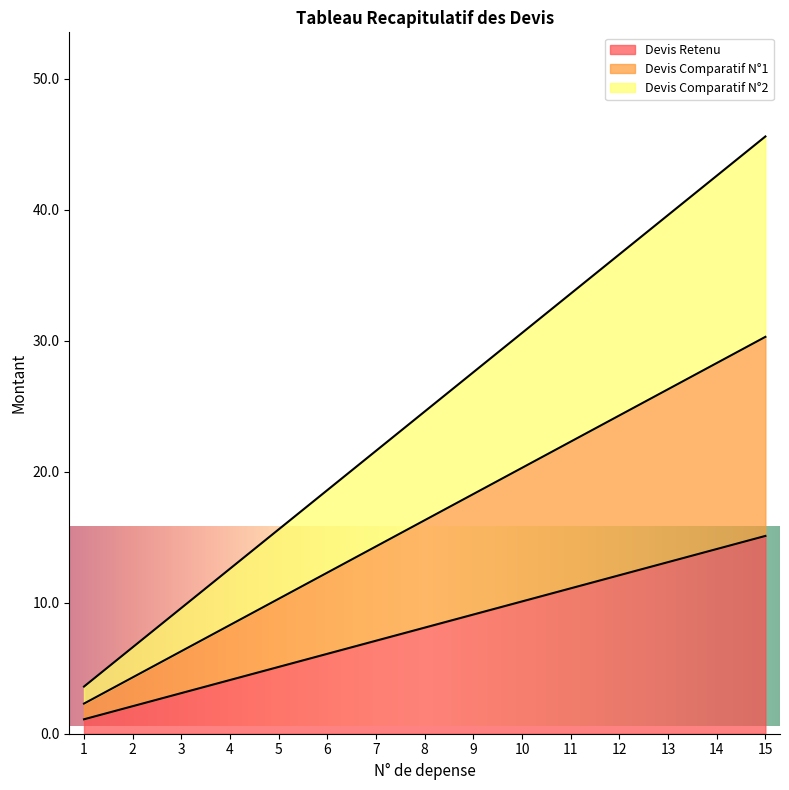

True or false: Devis Retenu and Devis Comparatif N°1 intersect in this chart.

False